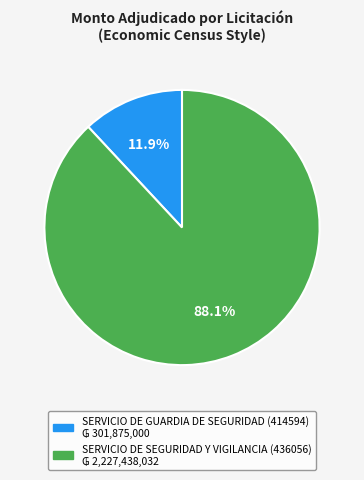

How many segments does this pie chart have?

2